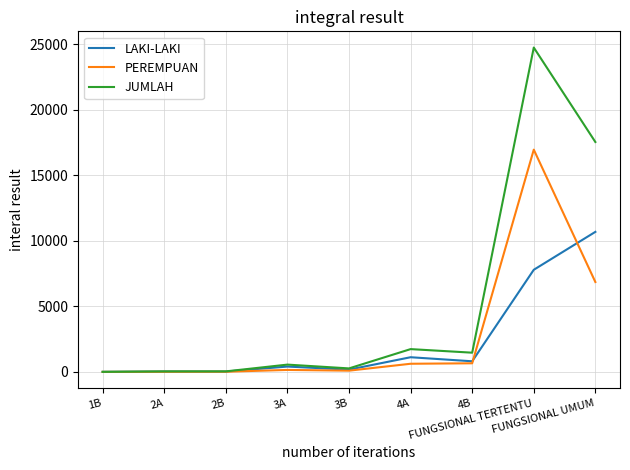

Which series has the largest total across all categories?

JUMLAH